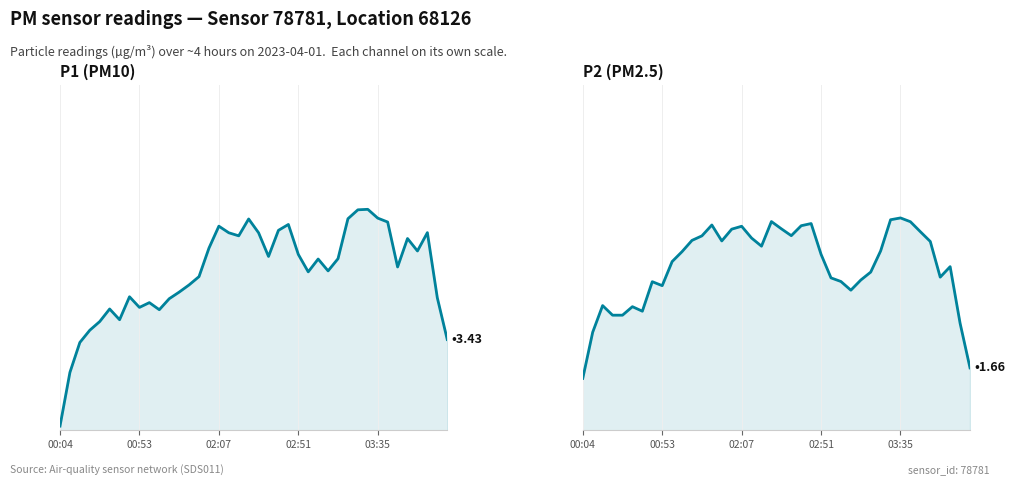

List the labels in order of P1 (PM10) value, largest first.

31, 30, 32, 29, 19, 33, 23, 16, 22, 37, 20, 17, 18, 35, 15, 36, 24, 21, 28, 26, 34, 27, 25, 14, 13, 12, 7, 38, 11, 9, 8, 5, 10, 6, 03:35, 02:51, 39, 02:07, 00:53, 00:04